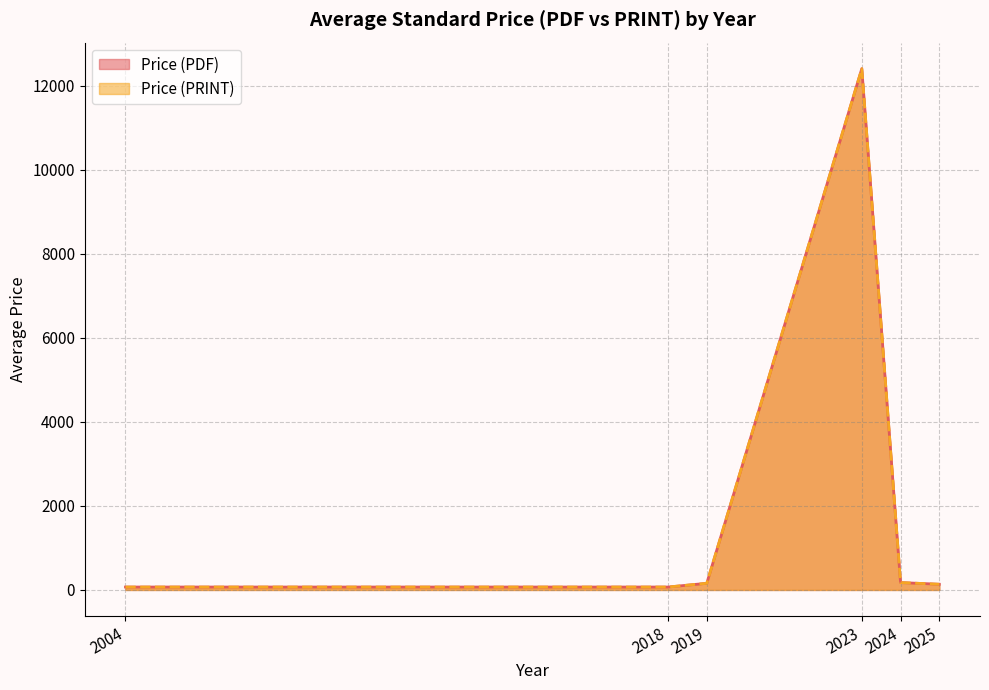

At which category is the sum across all series the highest?

2023